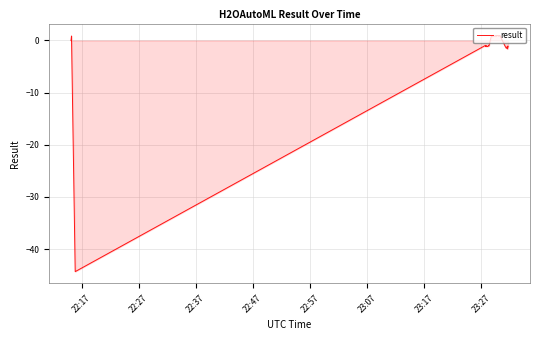

What is the value of the 28th point from the left?

0.8